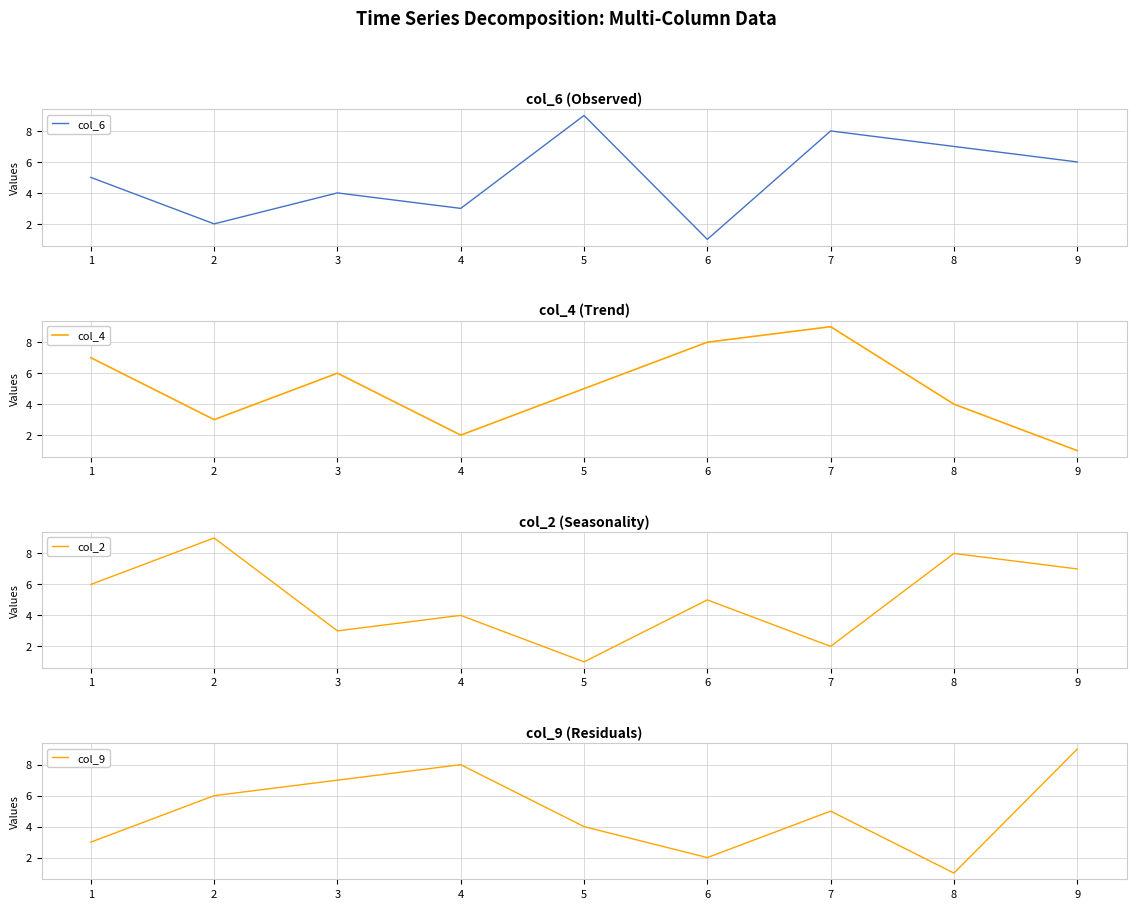

How many interior local peaks does the col_4 series have?

2